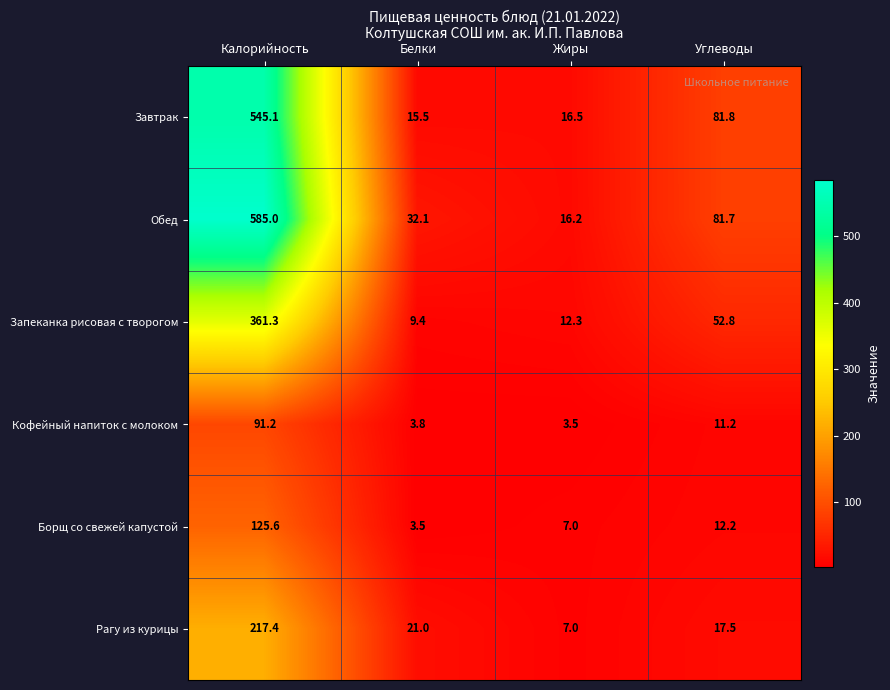

Where does the Запеканка рисовая с творогом series first go above 52?

Калорийность